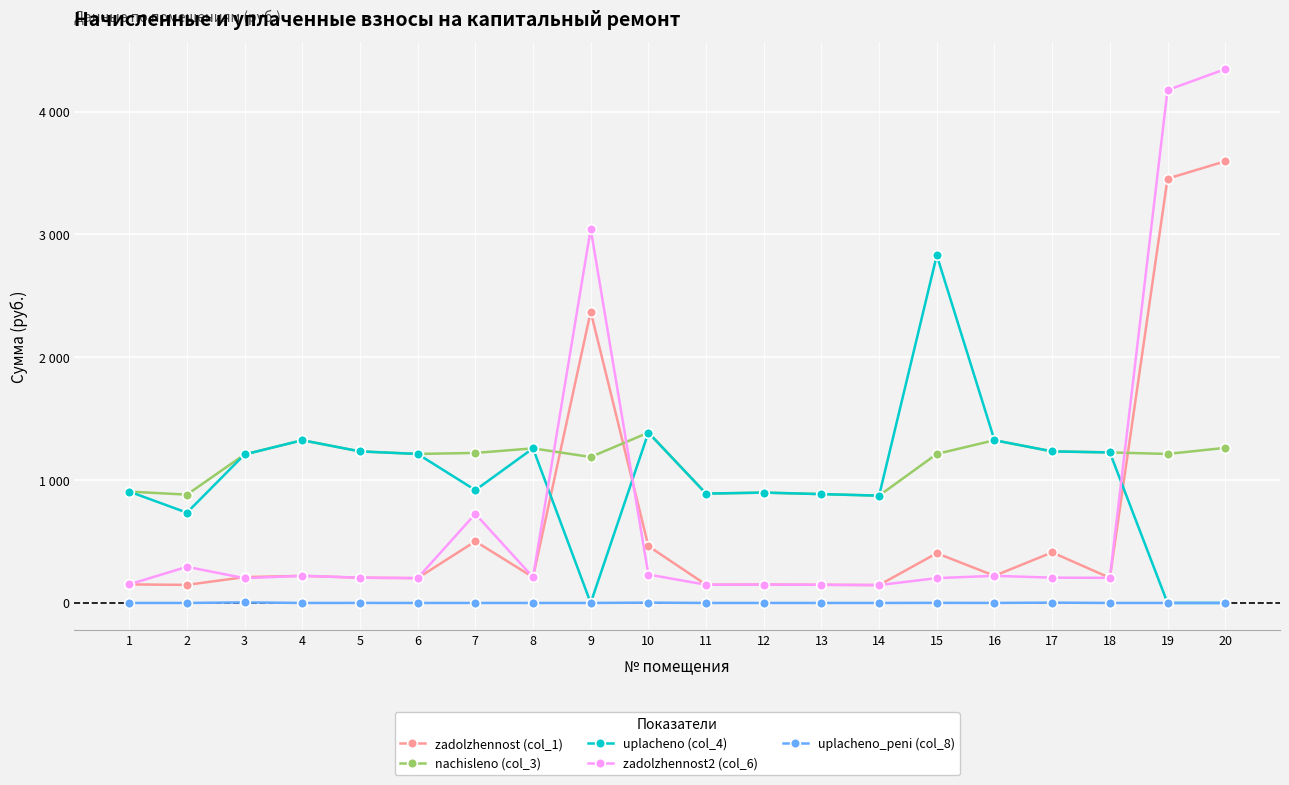

What are all the series names shown in the legend?

zadolzhennost (col_1), nachisleno (col_3), uplacheno (col_4), zadolzhennost2 (col_6), uplacheno_peni (col_8)